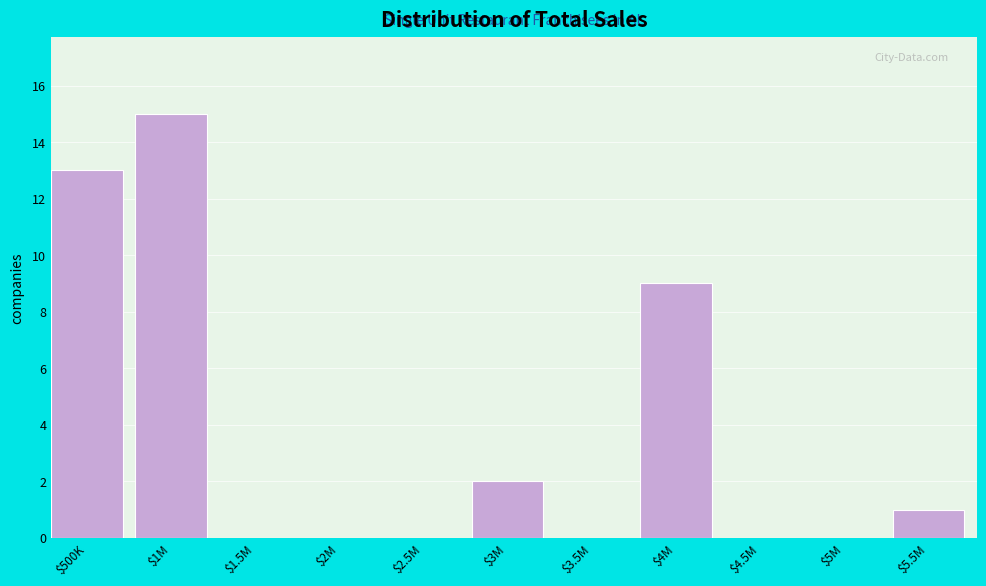

The value at $5.5M is 1. True or false?

True